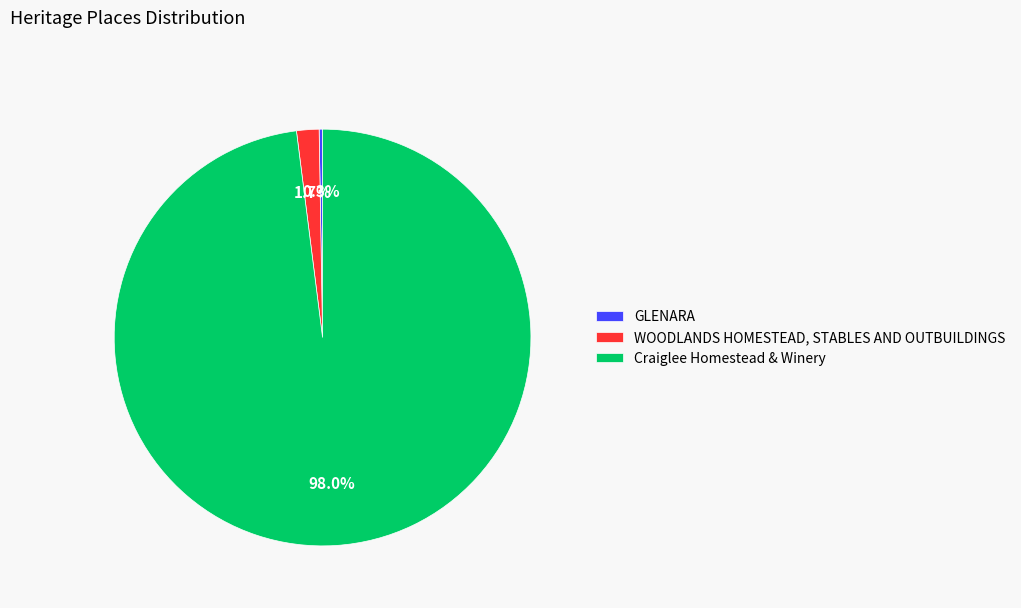

What percentage is NOT represented by Craiglee Homestead & Winery?

2.0%